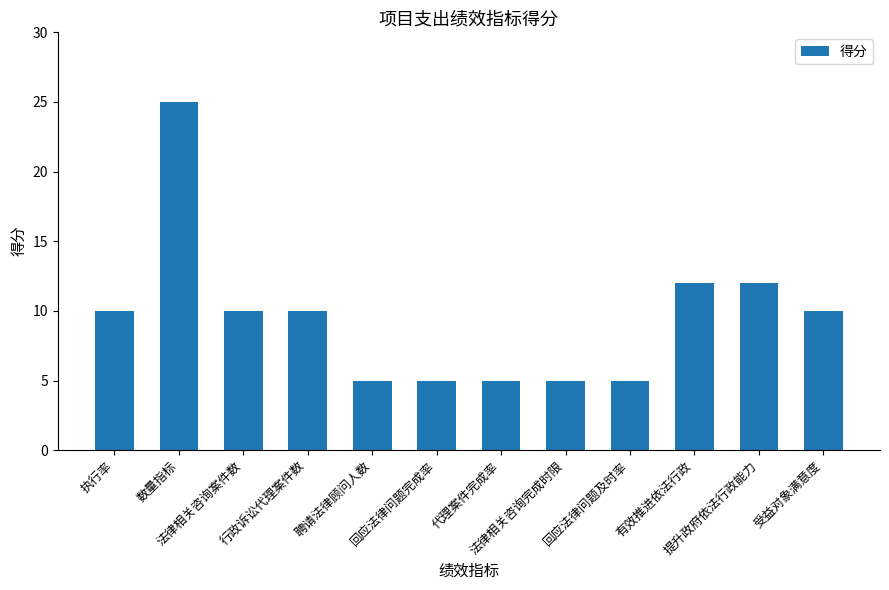

How many values are between 5 and 12?

11